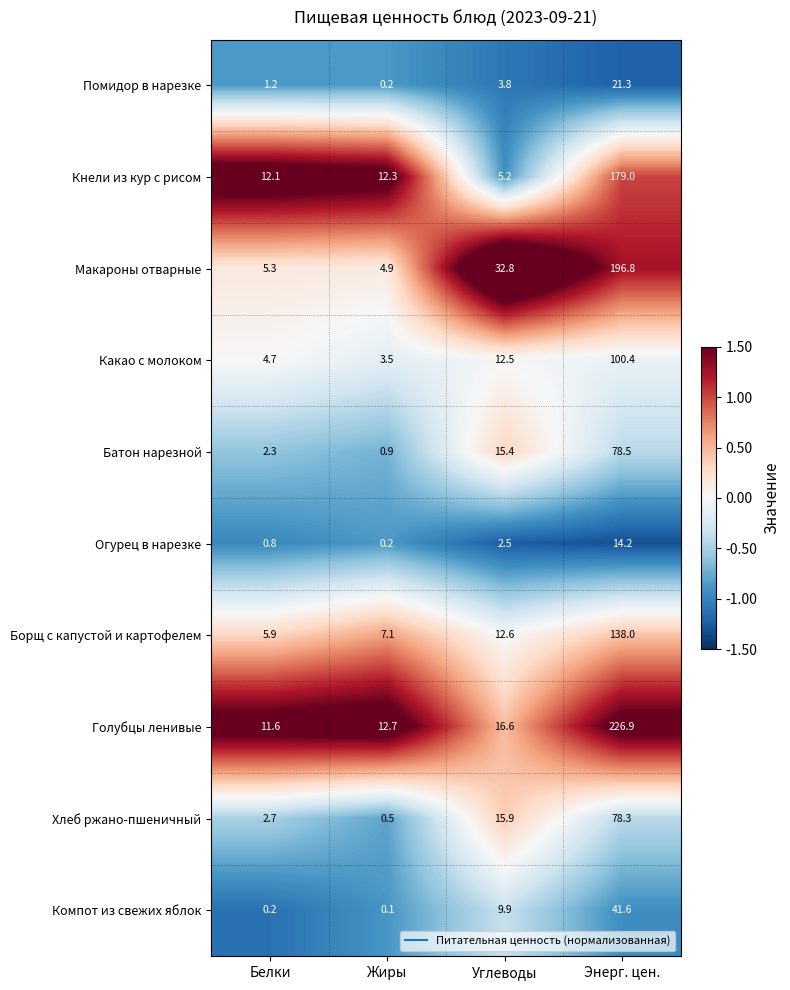

The value of Батон нарезной at Энерг. цен. is 138.2. True or false?

False